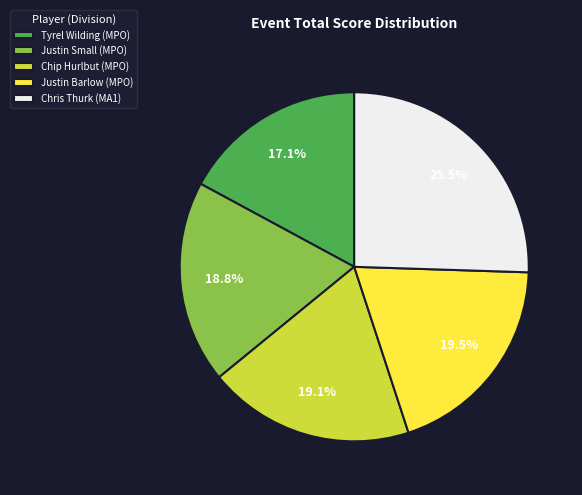

How much of the chart is everything except Tyrel Wilding (MPO)?

82.9%